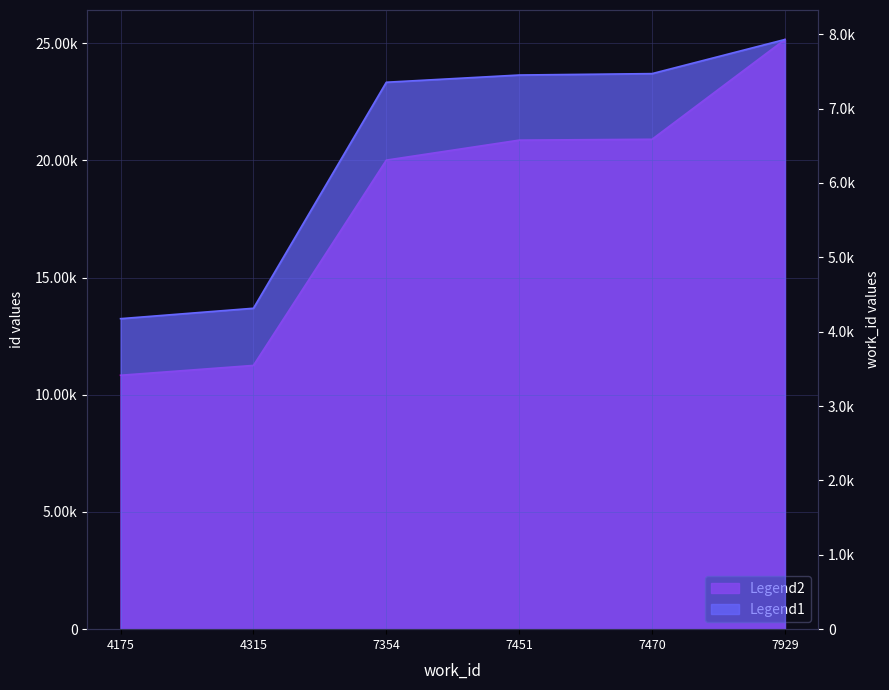

What is the value of the id point at the 1st from the left?

10831